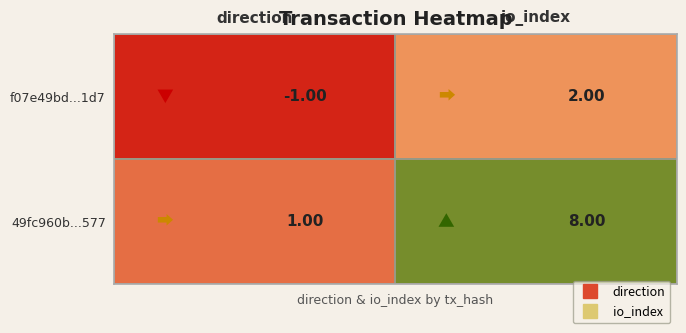

What is the difference between the f07e49bd...1d7 values at io_index and direction?

3